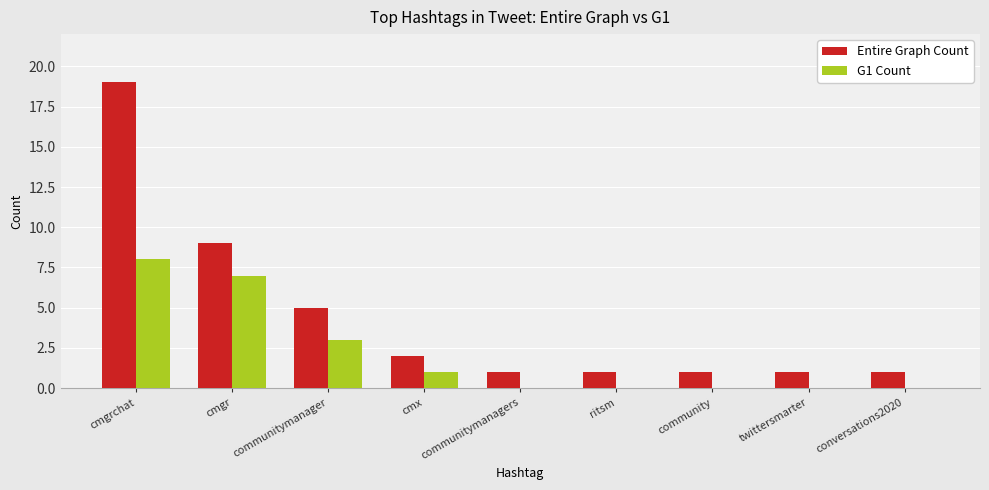

The G1 Count series shows 7 at cmgr. True or false?

True